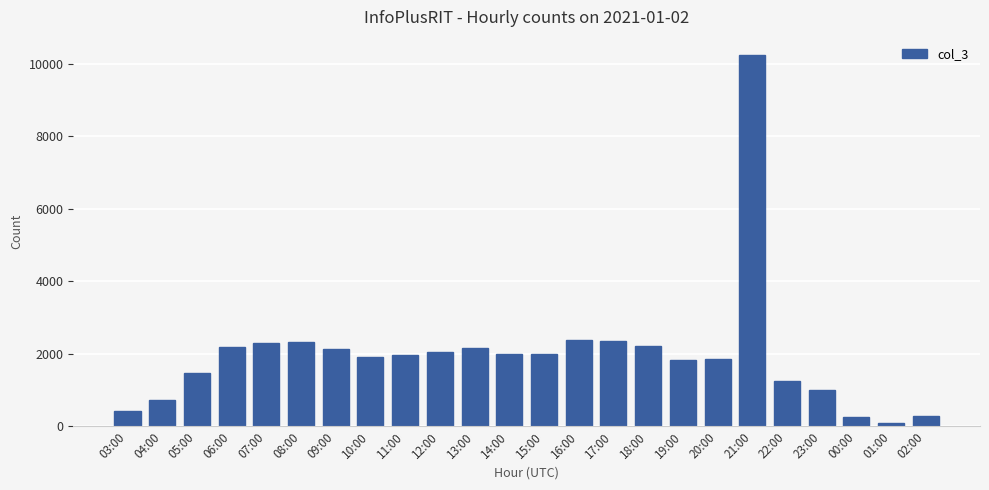

What is the label of the 7th bar from the left?

09:00